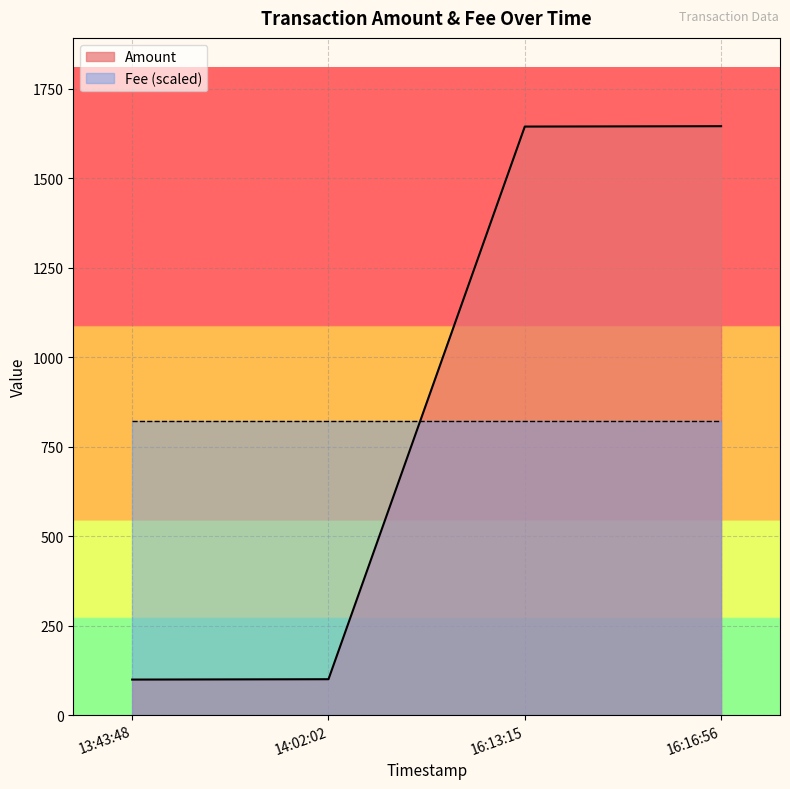

What position from the left is 13:43:48?

1